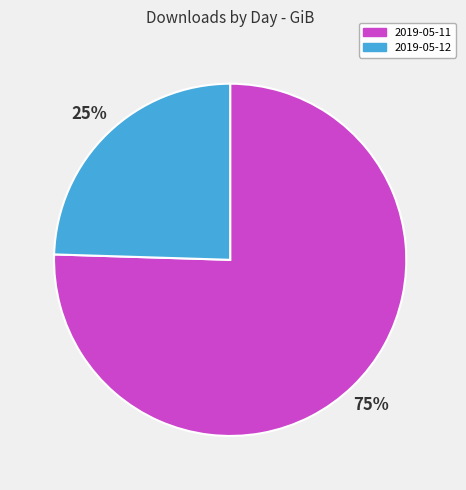

Is the sum of 2019-05-11 and 2019-05-12 greater than half?

Yes